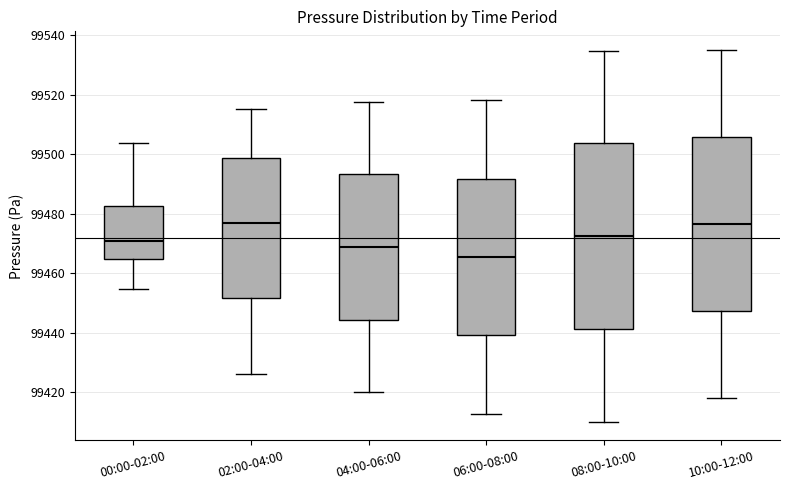

Comparing the boxes themselves (not the whiskers), which one is the tallest?

08:00-10:00